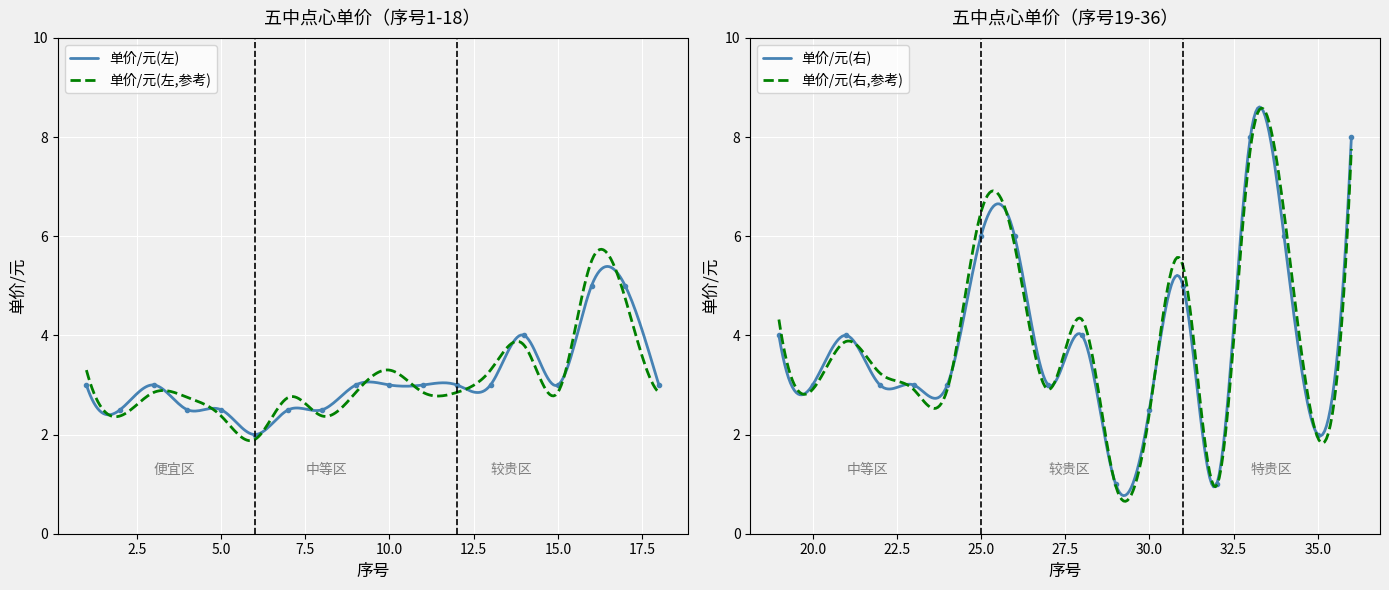

What is the minimum value for 单价/元(右)?

0.8